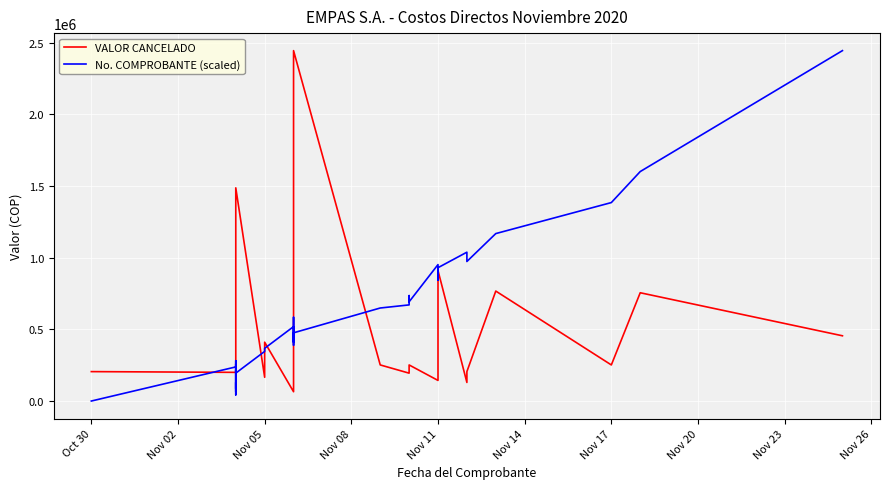

The VALOR CANCELADO series shows 251750.0 at Nov 17. True or false?

True